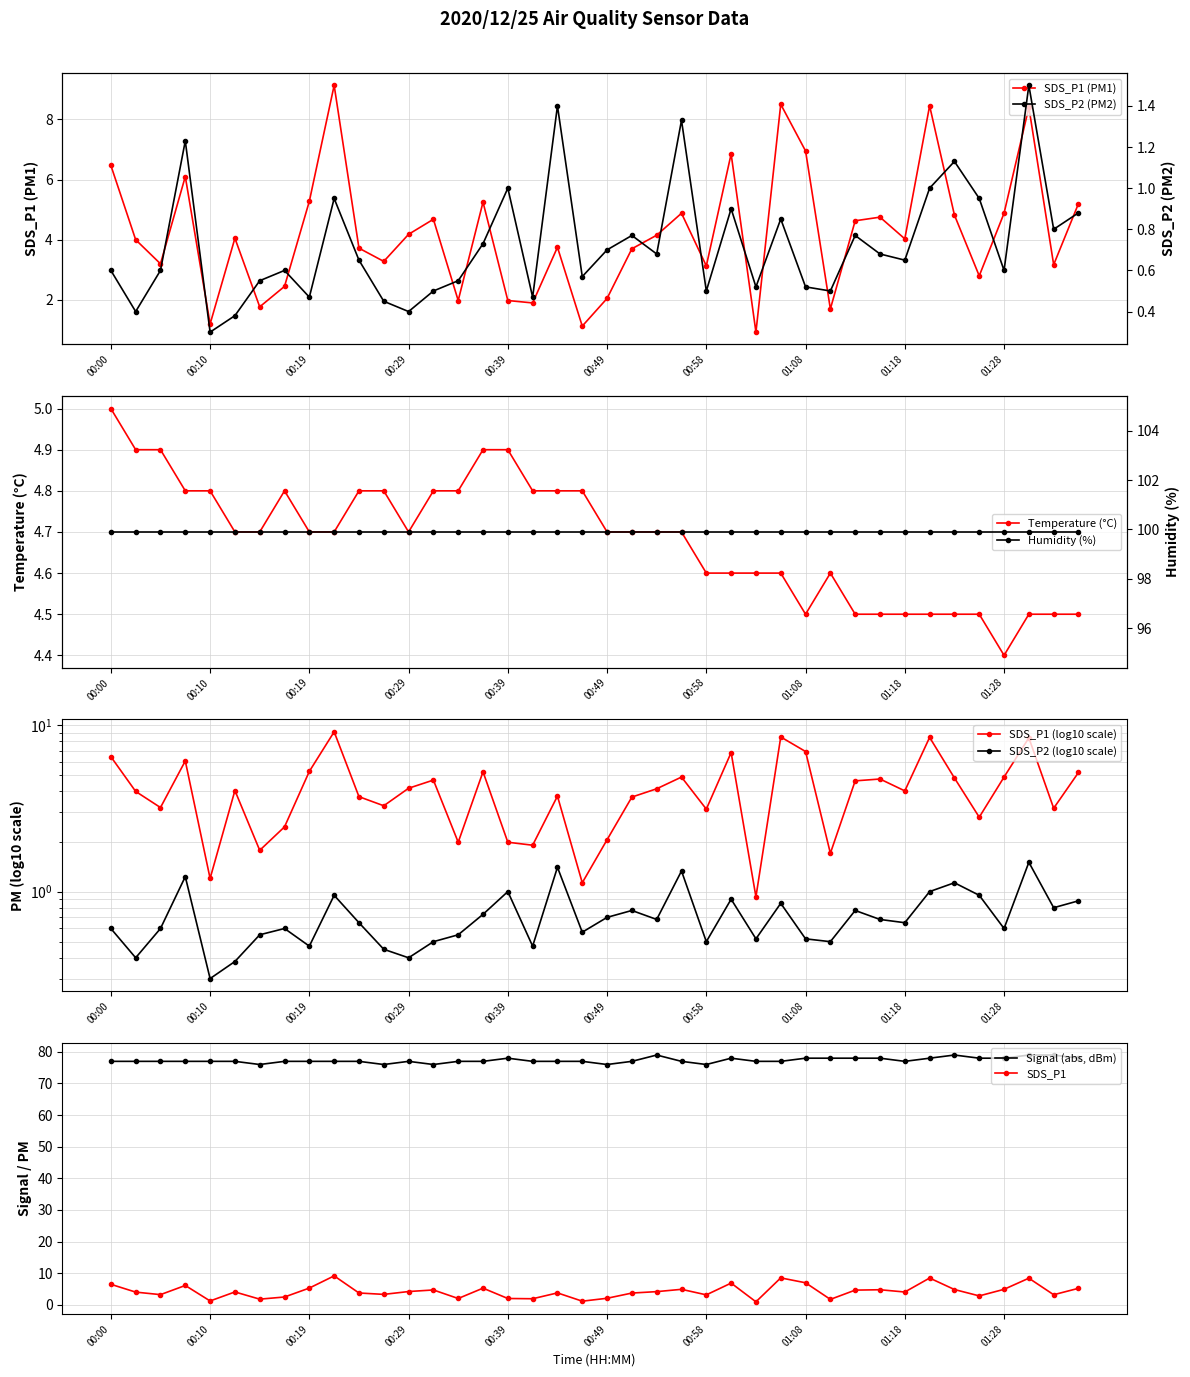

True or false: SDS_P1 (PM1) has more than 2 points higher than both neighbors.

True